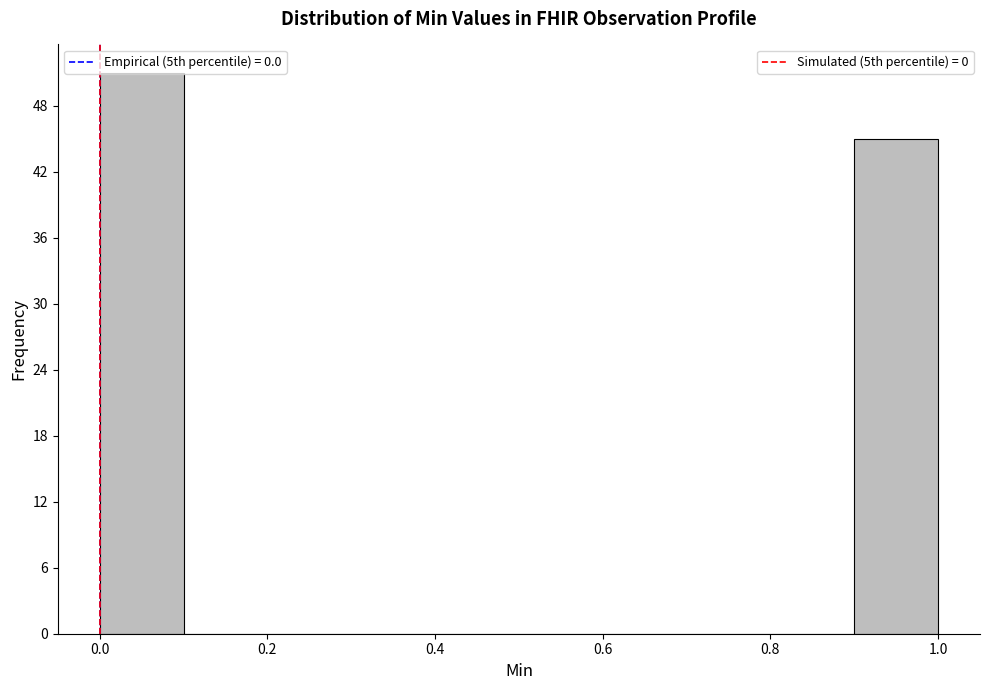

Reading left to right, transcribe this chart: for each bar, give the range it covers on the x-axis and its height. The values are not printed on the chart, so give them approximately, as read against the axis.

0.0 to 0.1: 51
0.1 to 0.2: 0
0.2 to 0.3: 0
0.3 to 0.4: 0
0.4 to 0.5: 0
0.5 to 0.6: 0
0.6 to 0.7: 0
0.7 to 0.8: 0
0.8 to 0.9: 0
0.9 to 1.0: 45